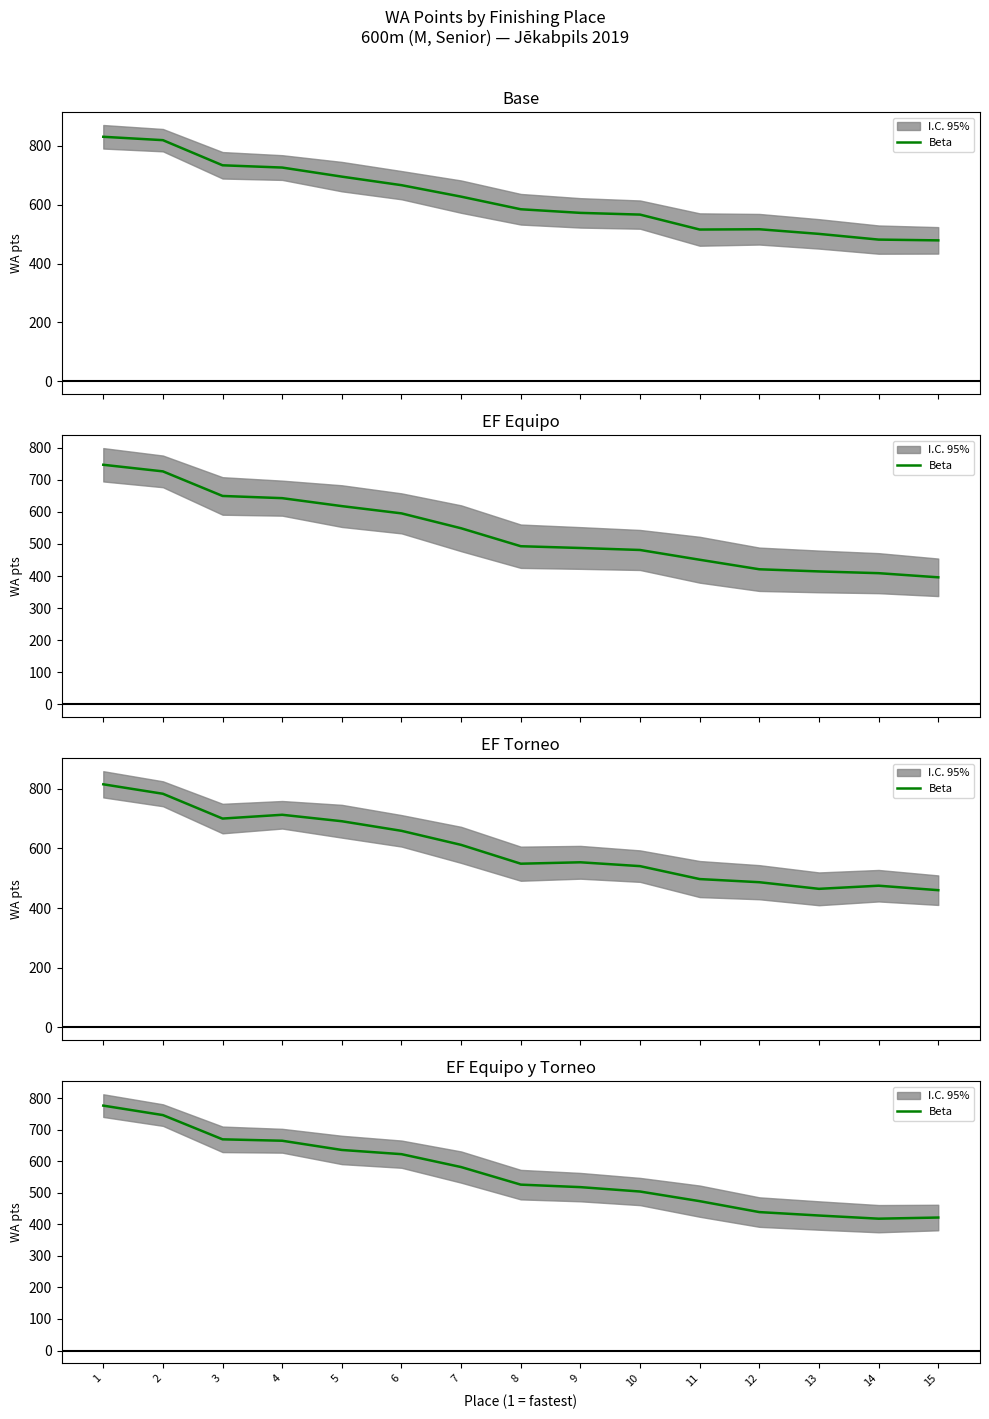

At which category does the chart reach its peak across all series?

1